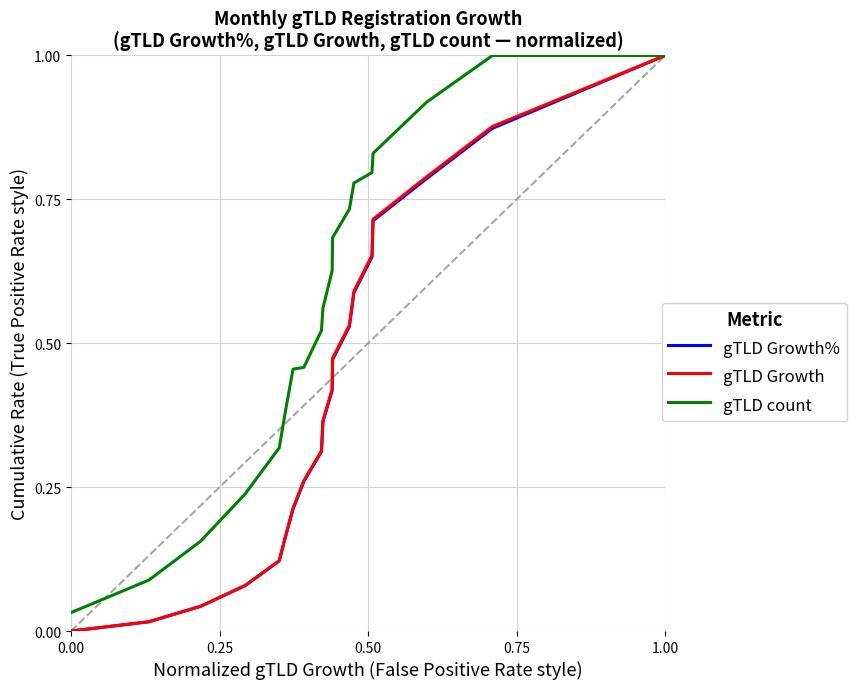

Which series has the largest total across all categories?

gTLD count